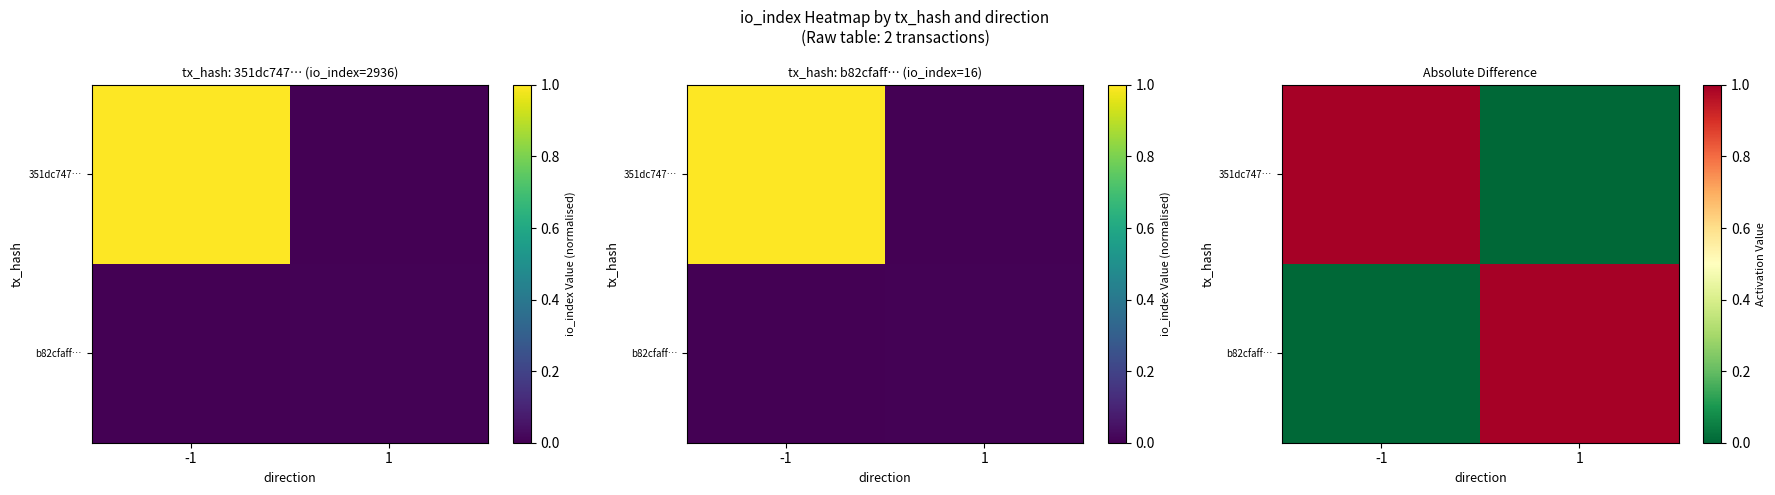

Which has a higher value, 1 or -1?

-1